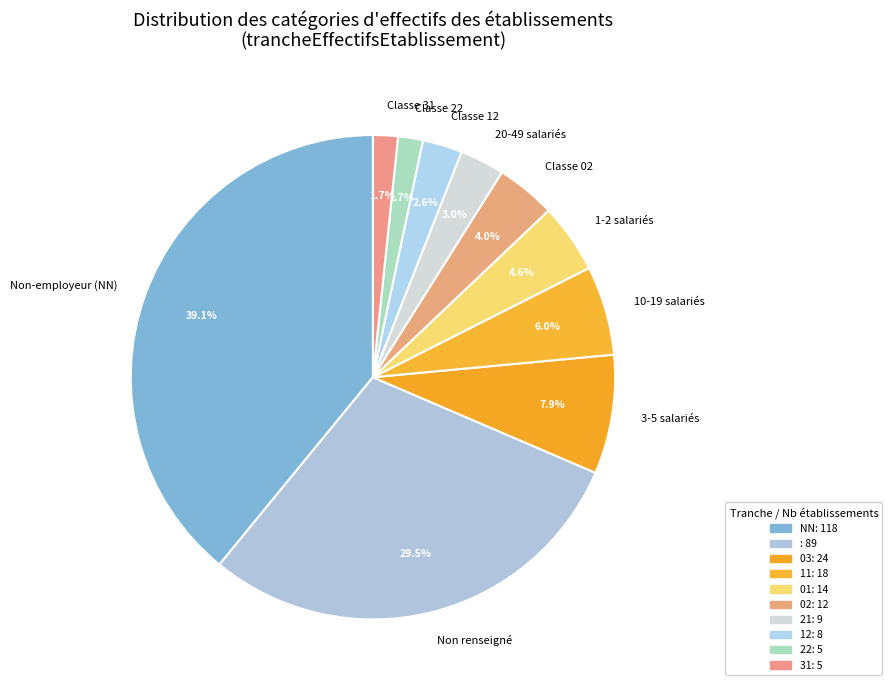

To the nearest percent, what is the average slice percentage?

10%